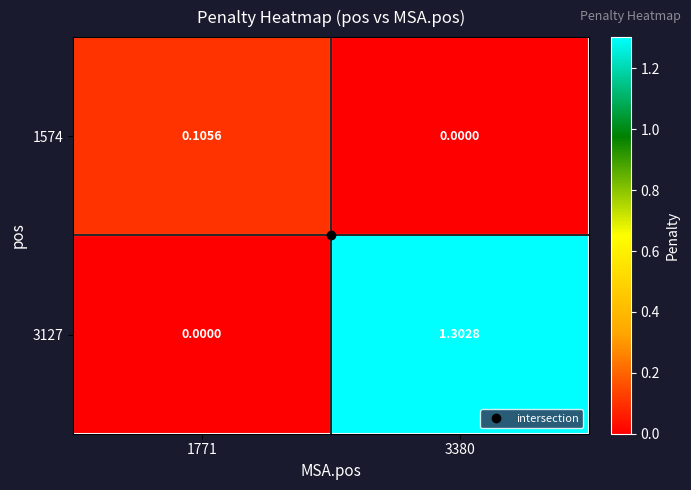

Is the value of 1574 at 1771 greater than the value of 3127 at 1771?

Yes